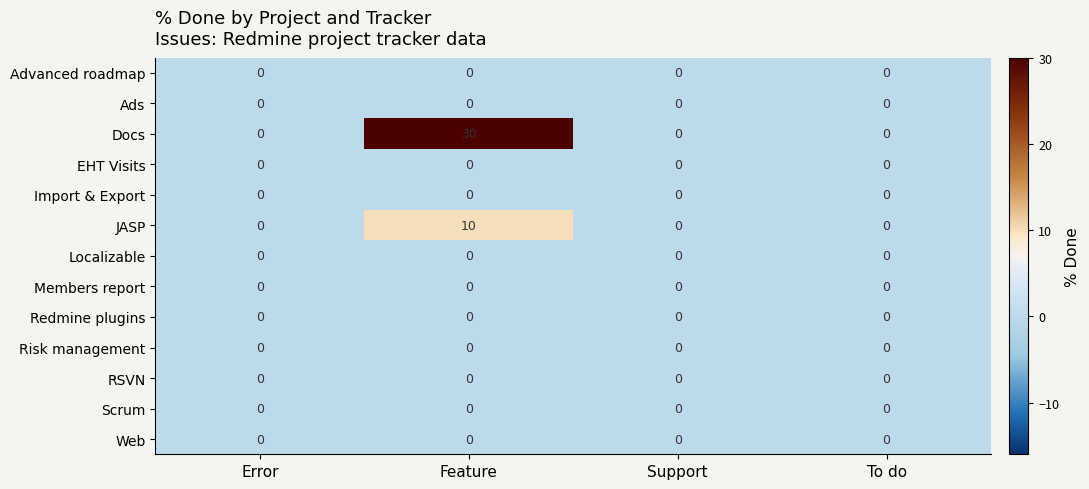

At which category is the sum across all series the highest?

Feature